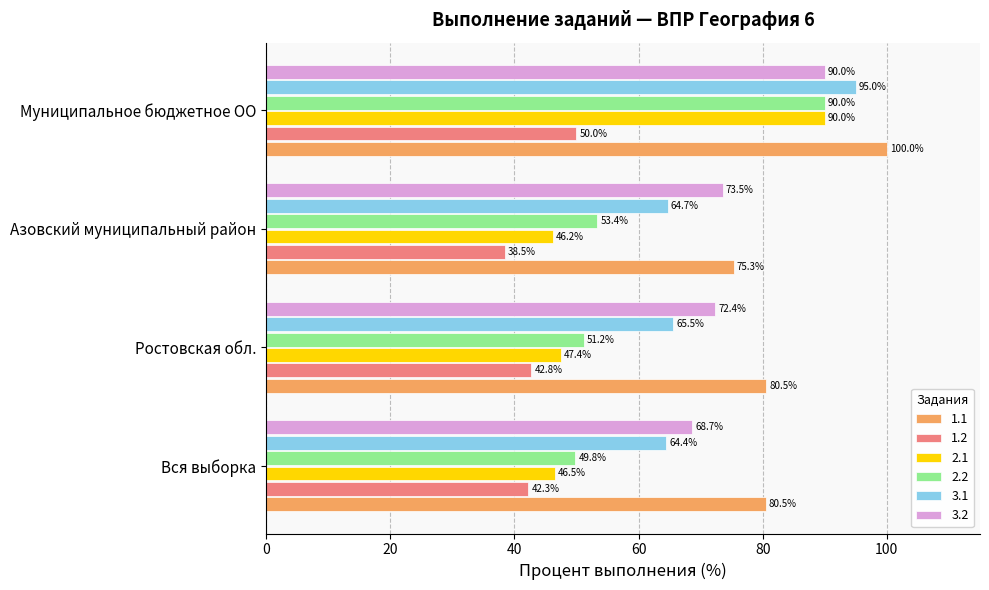

What is the smallest value displayed?

38.5